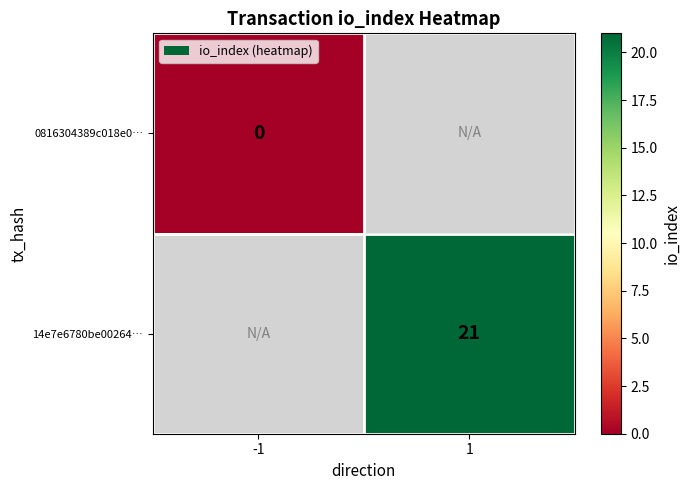

Is the value of 14e7e6780be00264… at 1 greater than the value of 0816304389c018e0… at -1?

Yes